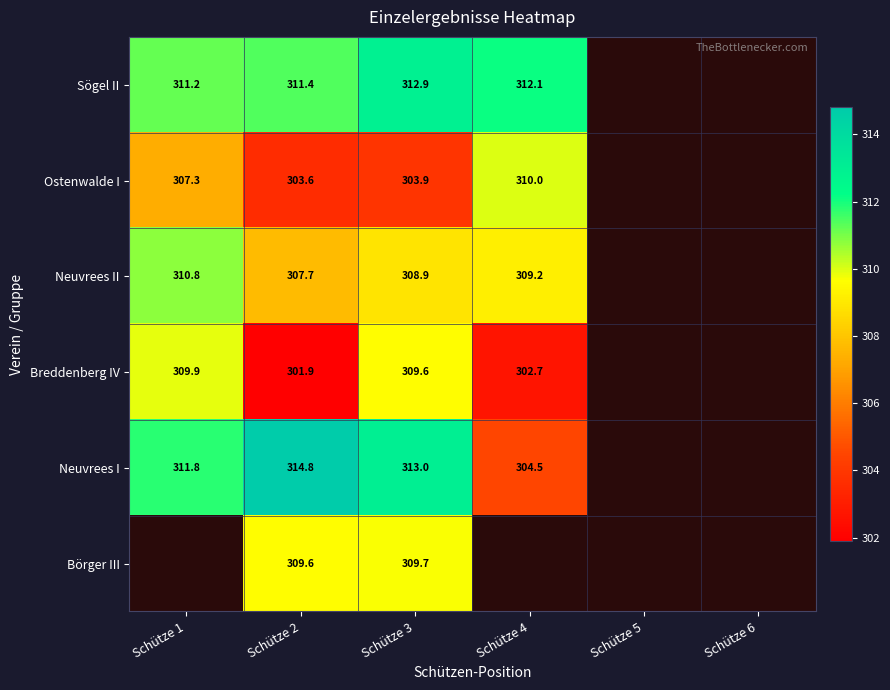

How many categories are shown in the chart?

6